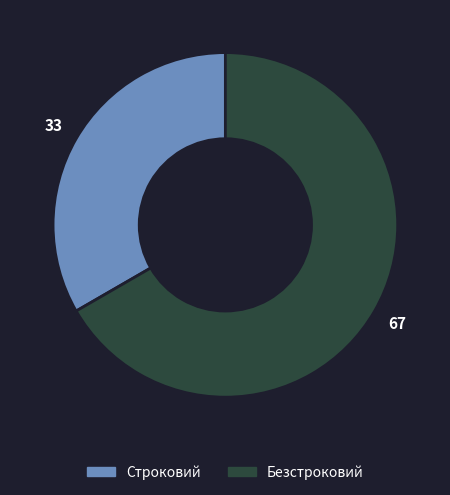

What is the ratio of the value at Строковий to the value at Безстроковий?

0.5